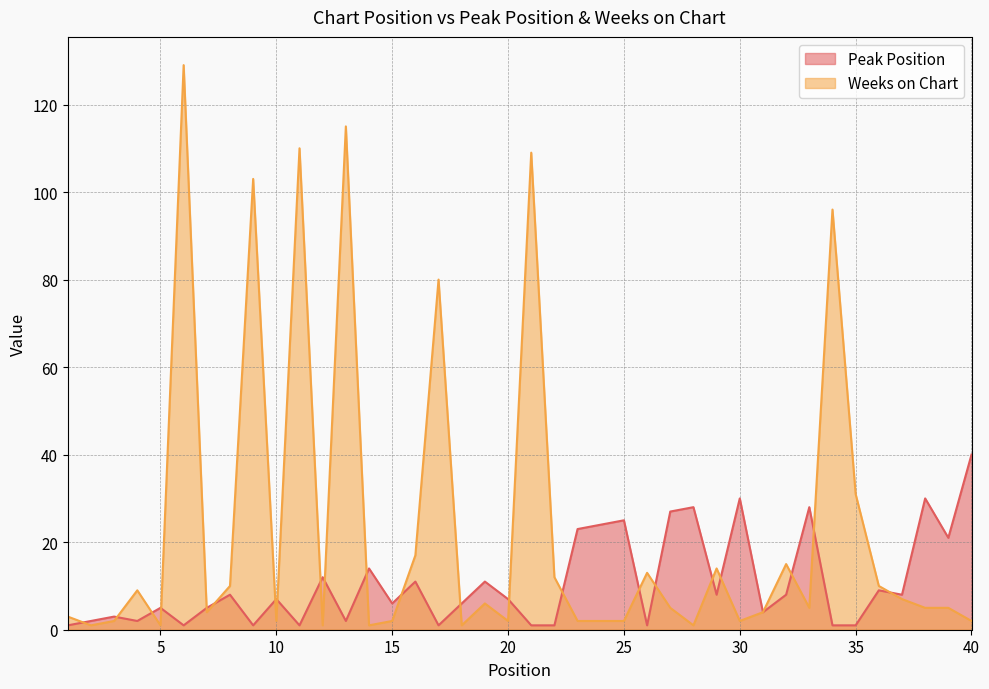

At which label does Weeks on Chart first exceed 5?

4